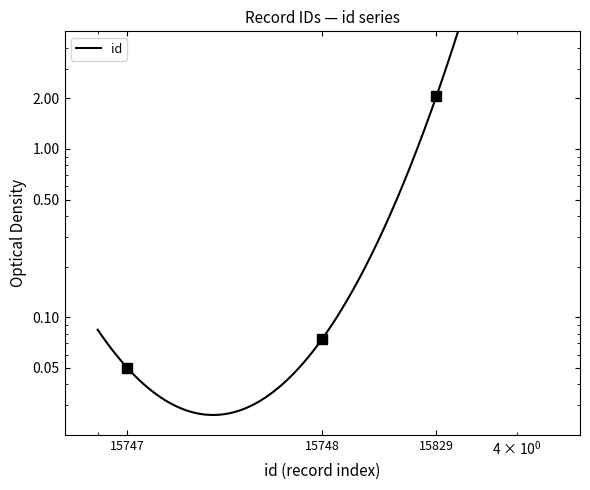

Reading left to right, extract all data points from this chart.

0.1	0.1	2.0